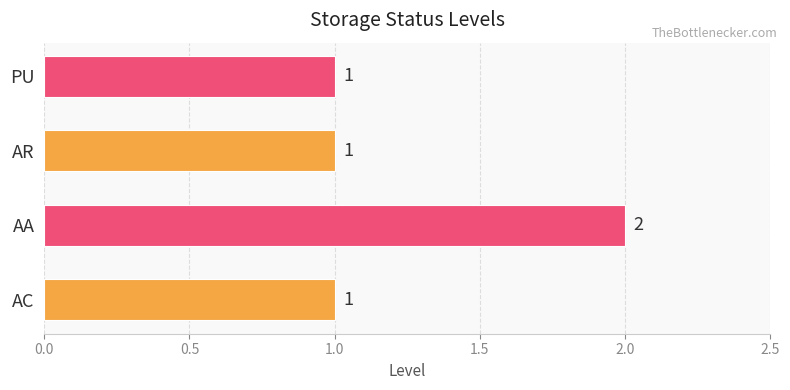

Reading bottom to top, transcribe all the data shown in this chart.

1	2	1	1